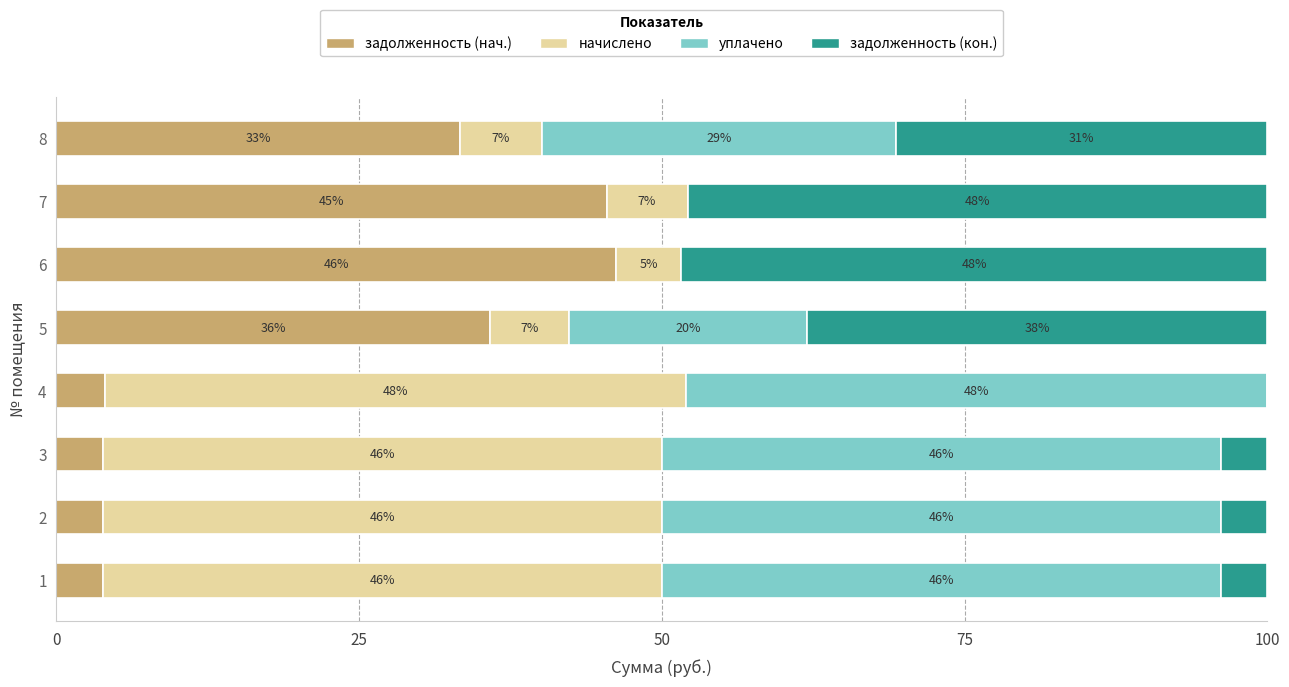

What is the highest value of the задолженность (нач.) series?

46.3